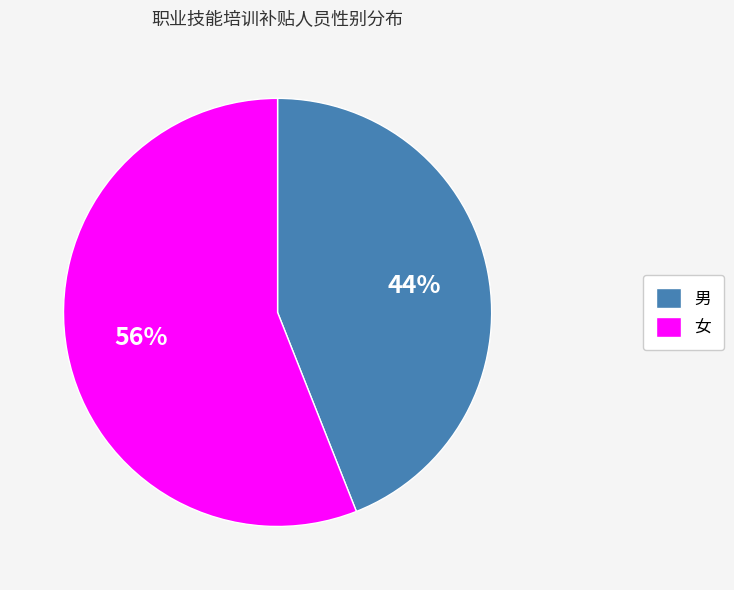

Combined, do 男 and 女 account for over 50%?

Yes